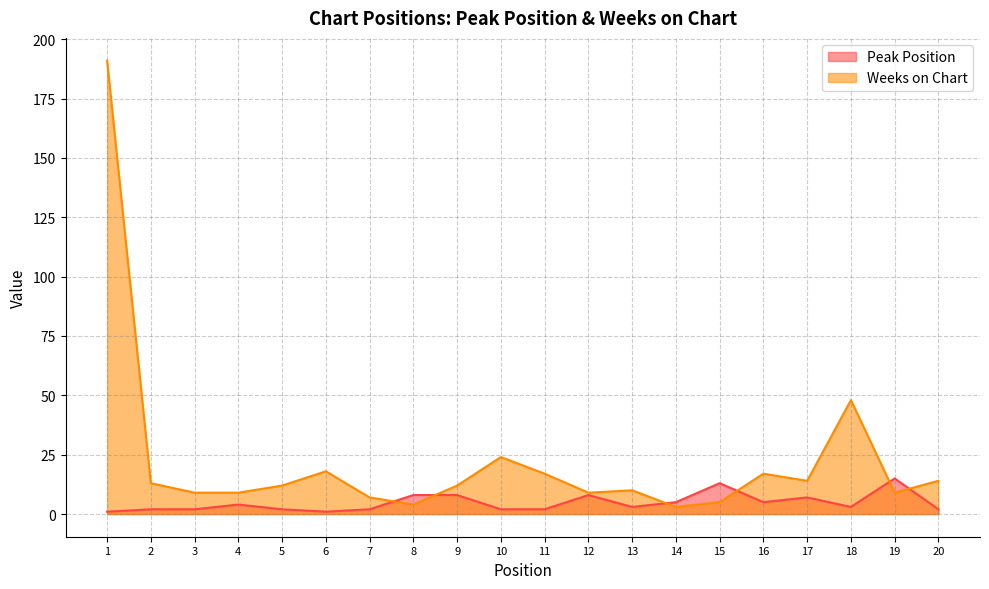

True or false: Peak Position has more than 2 points higher than both neighbors.

True